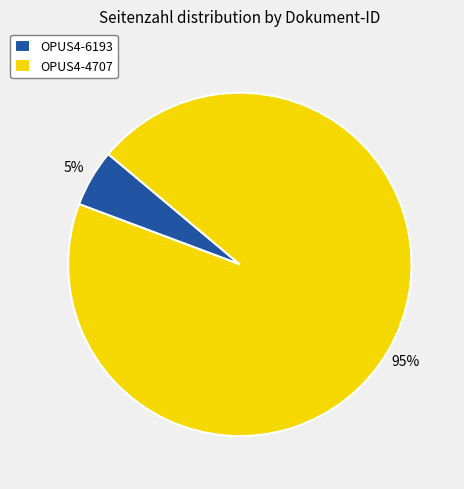

What percentage is the OPUS4-6193 slice, to the nearest percent?

5%